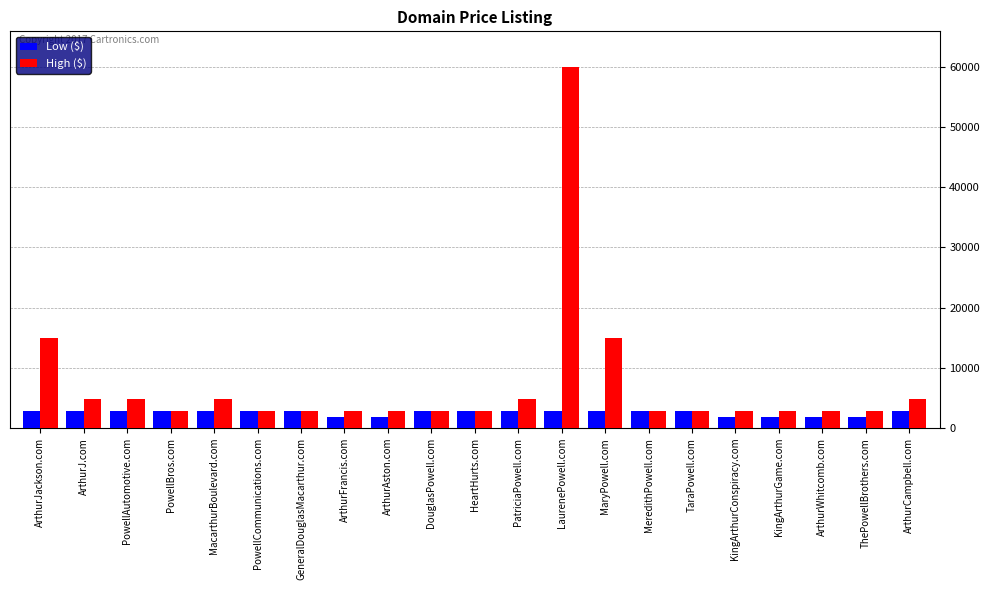

How many groups of bars are there?

21